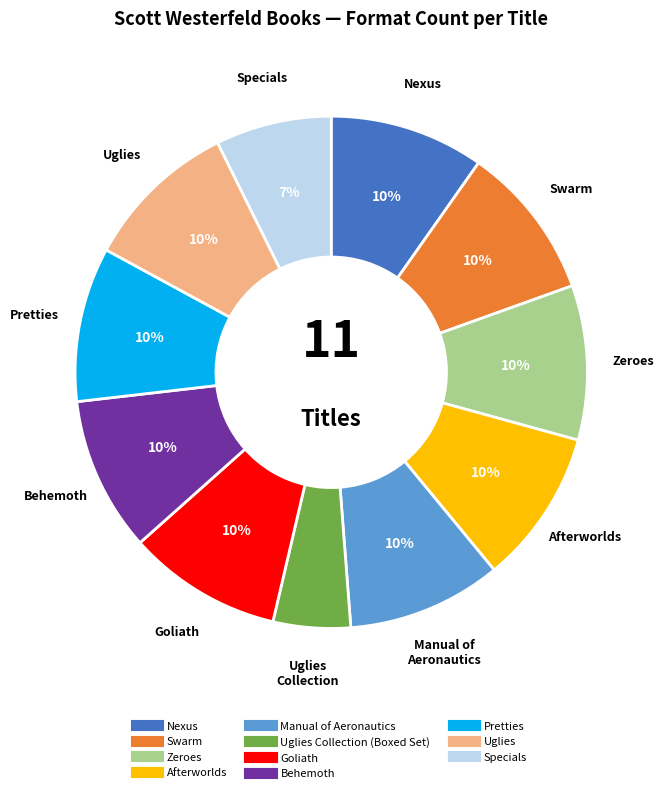

Does any single category account for the majority?

No